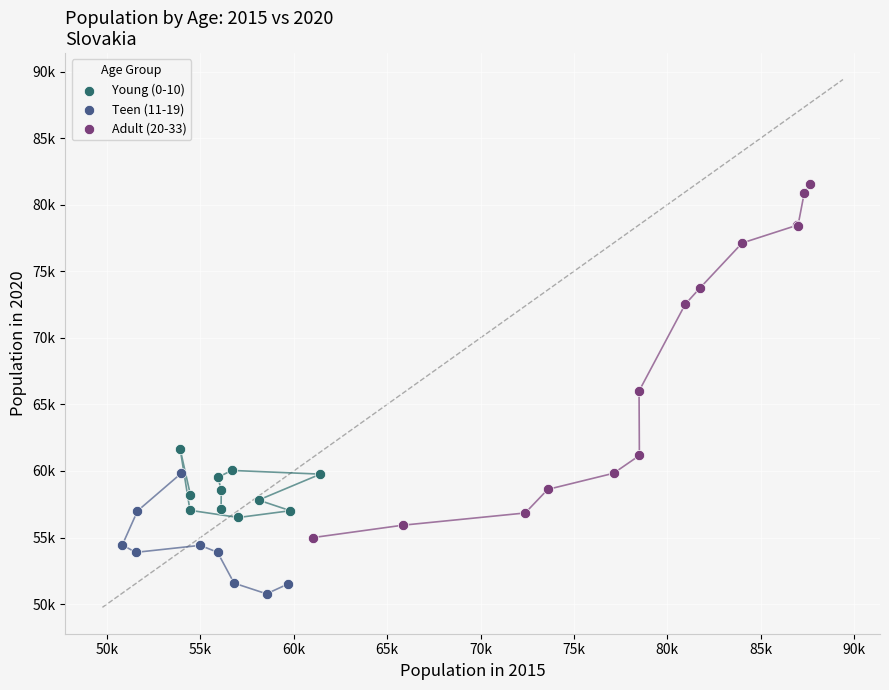

Which series reaches the minimum Y coordinate?

Teen (11-19)